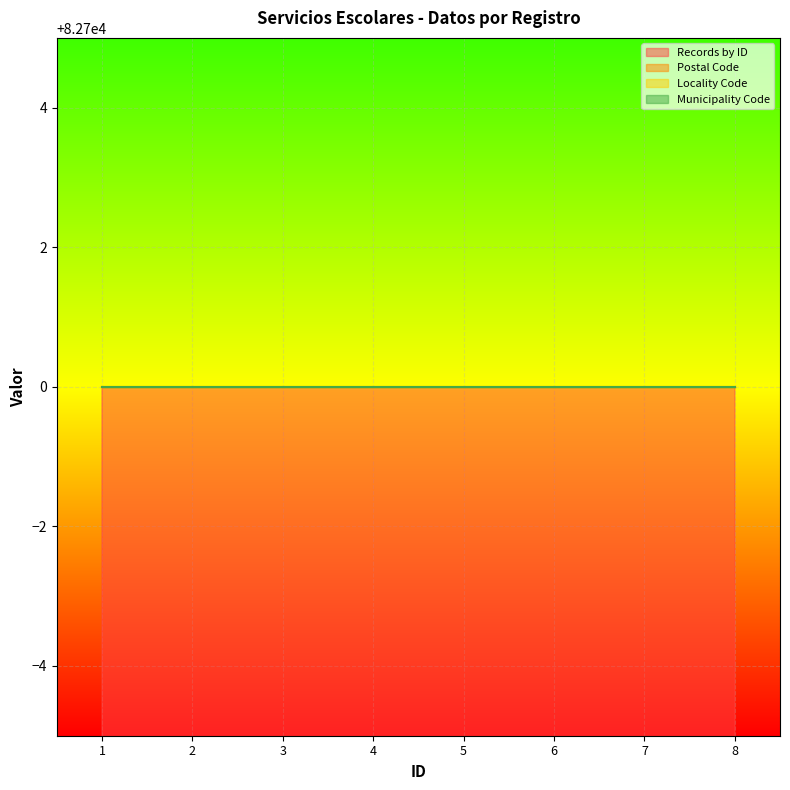

Reading left to right, extract all data points from this chart.

Records by ID: 1	2	3	4	5	6	7	8
Postal Code: 82700	82700	82700	82700	82700	82700	82700	82700
Locality Code: 82700	82700	82700	82700	82700	82700	82700	82700
Municipality Code: 82700	82700	82700	82700	82700	82700	82700	82700